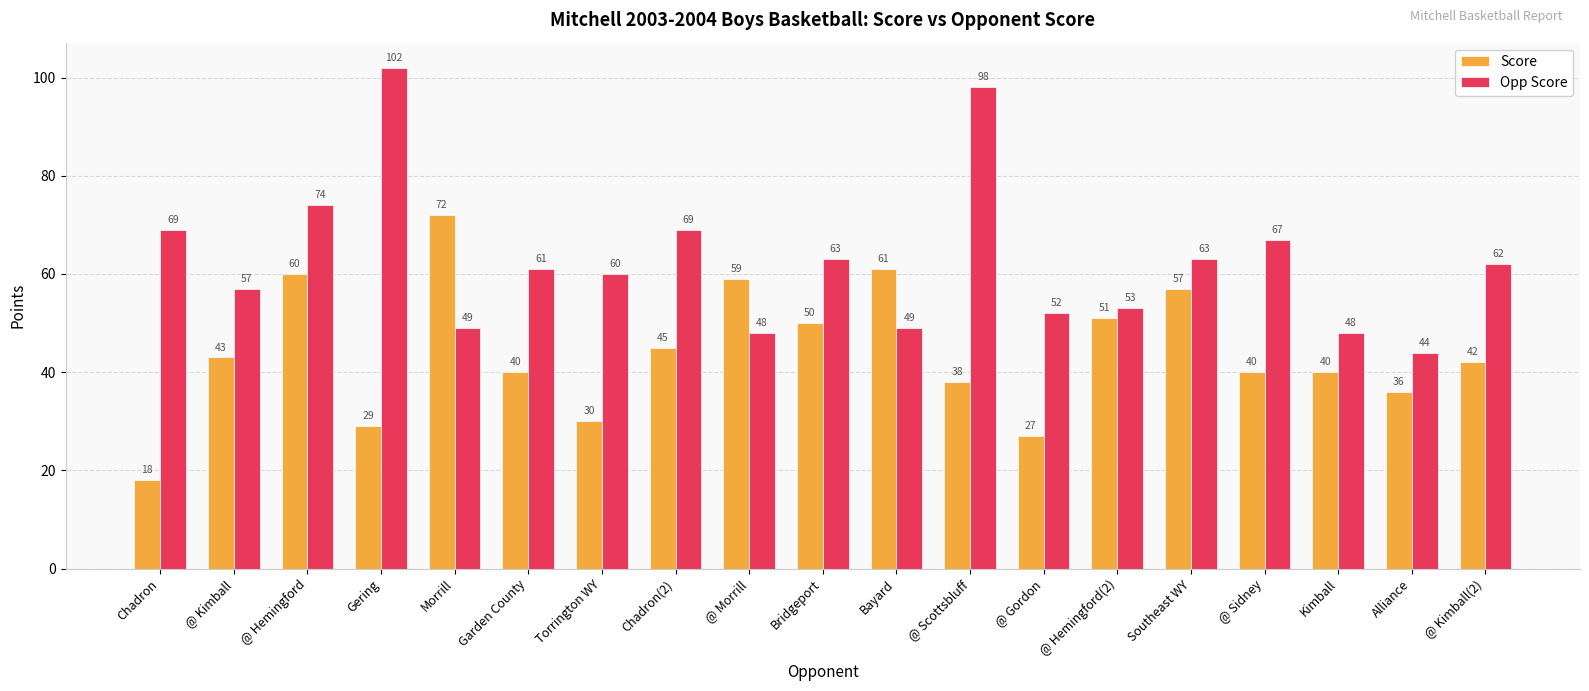

Rank the series by their average value, from lowest to highest.

Score, Opp Score